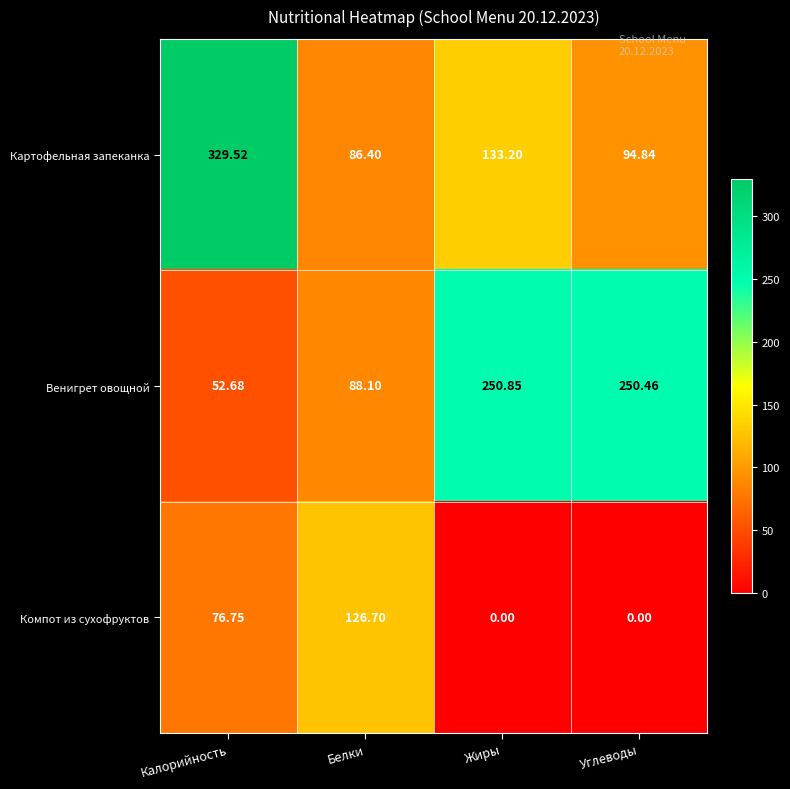

Which label corresponds to the largest value in the chart?

Калорийность